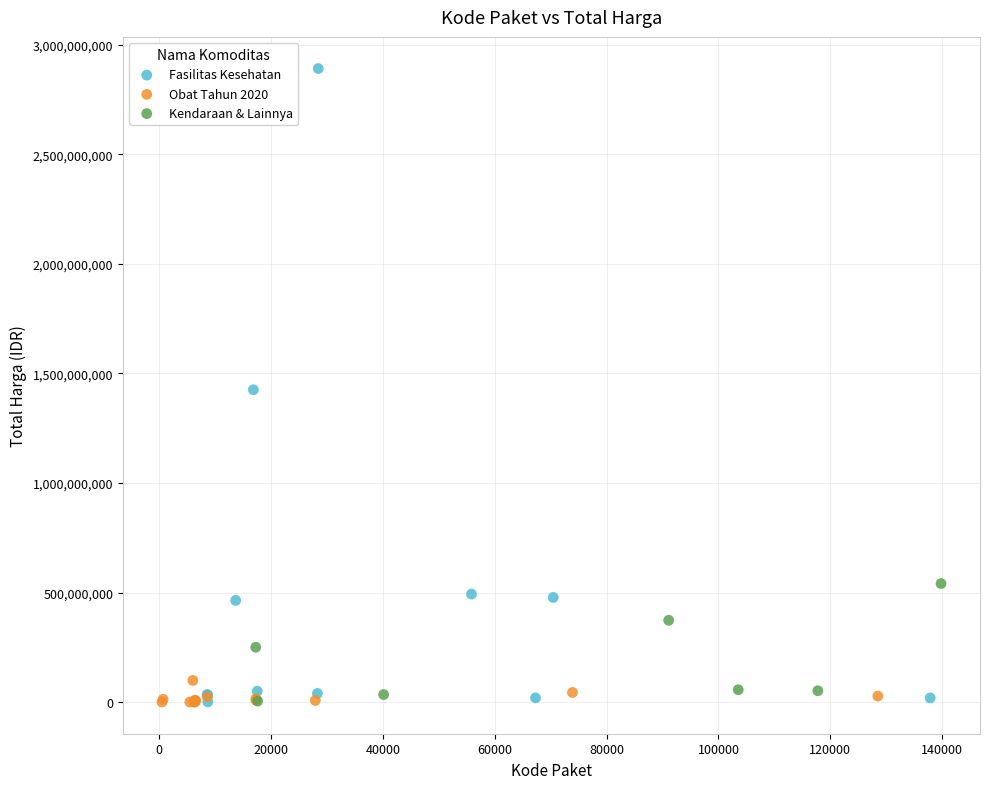

Which series has the largest Y range (max minus min)?

Fasilitas Kesehatan